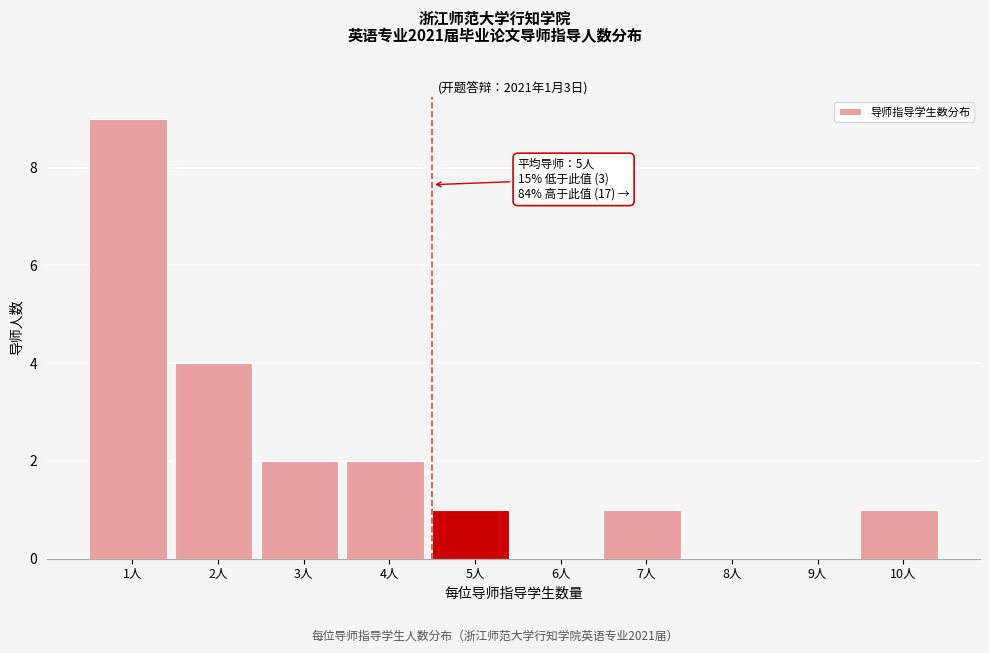

Reading right to left, extract all data points from this chart.

10人=1	9人=0	8人=0	7人=1	6人=0	5人=1	4人=2	3人=2	2人=4	1人=9